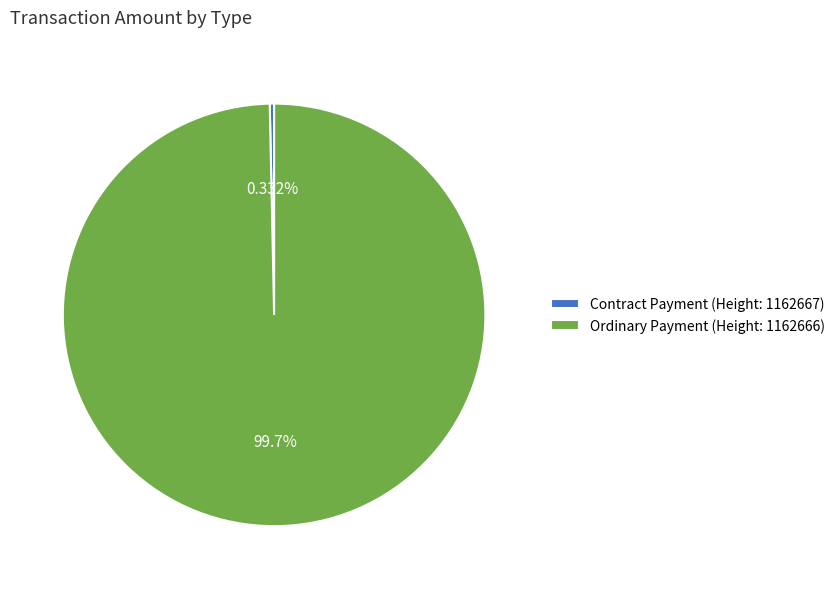

To the nearest percent, what percentage of the pie is Ordinary Payment (Height: 1162666)?

100%